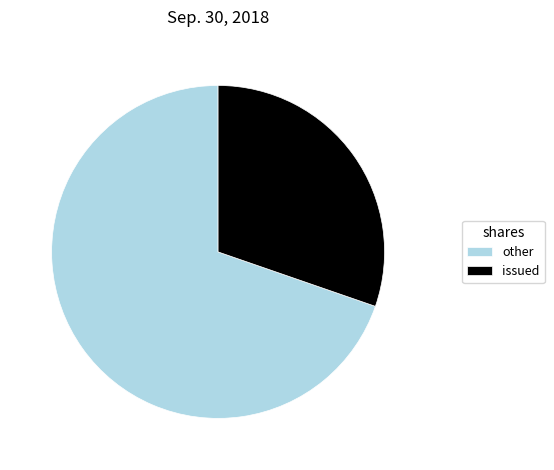

True or false: issued accounts for 42% of the total.

False